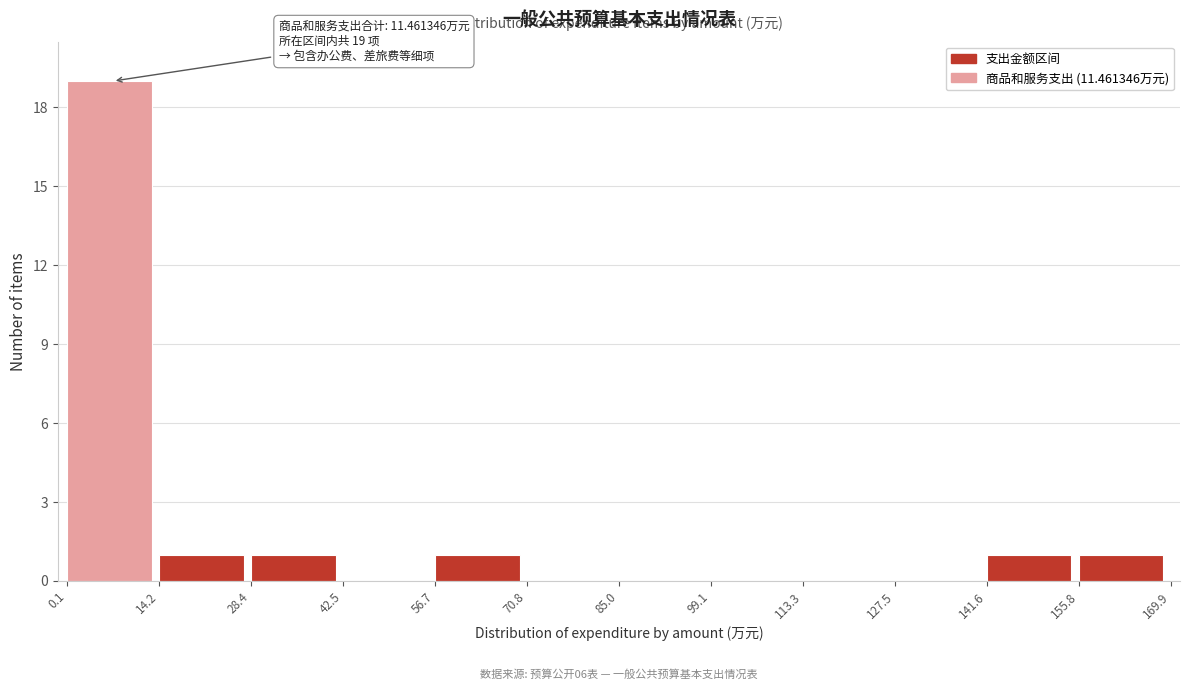

Which range on the x-axis has the tallest bar?

0.1 to 14.2